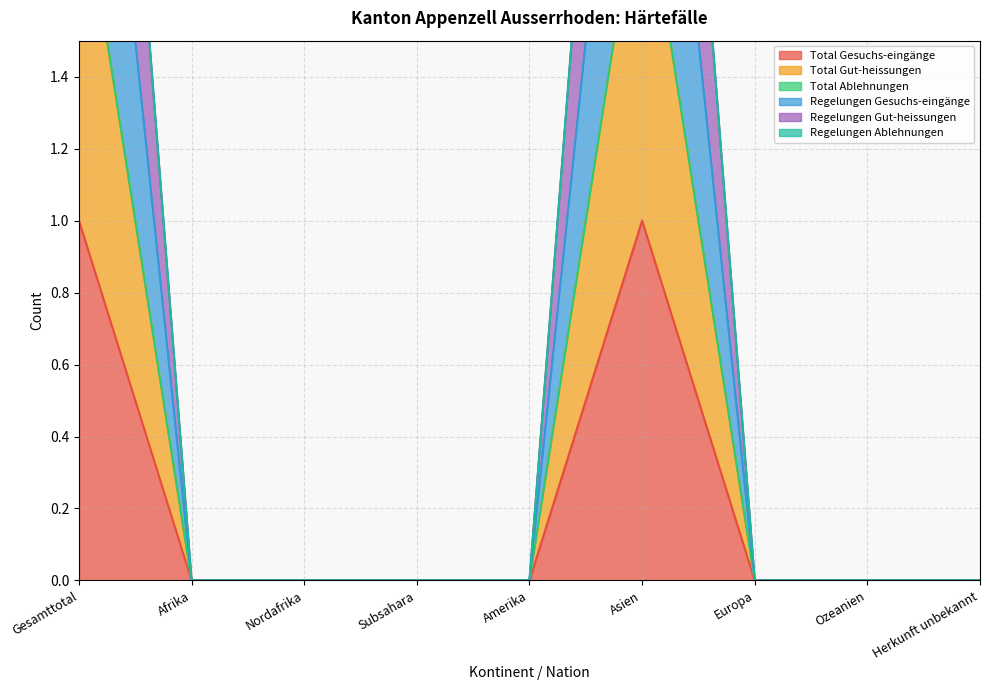

What is the label of the 8th point from the right?

Afrika